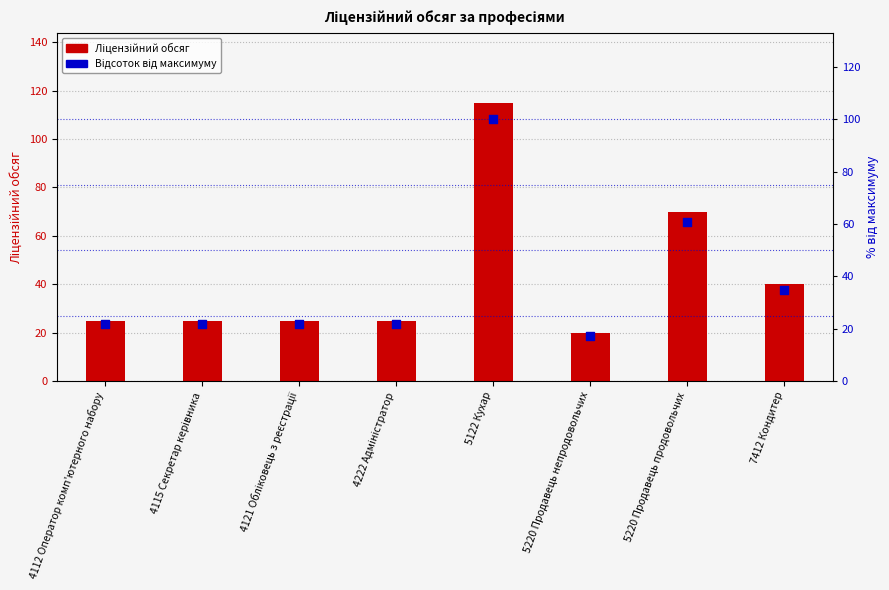

What is the total value across all series at 4222 Адміністратор?

46.7